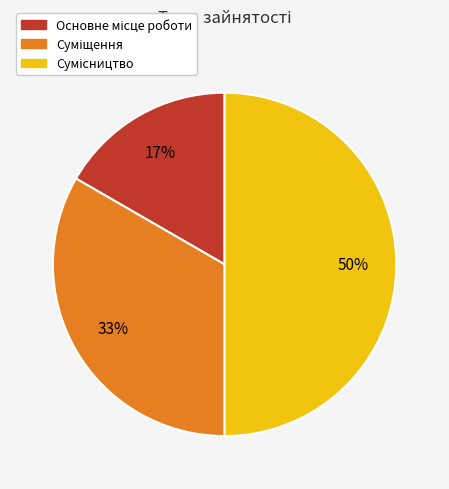

Count the number of slices in the pie.

3